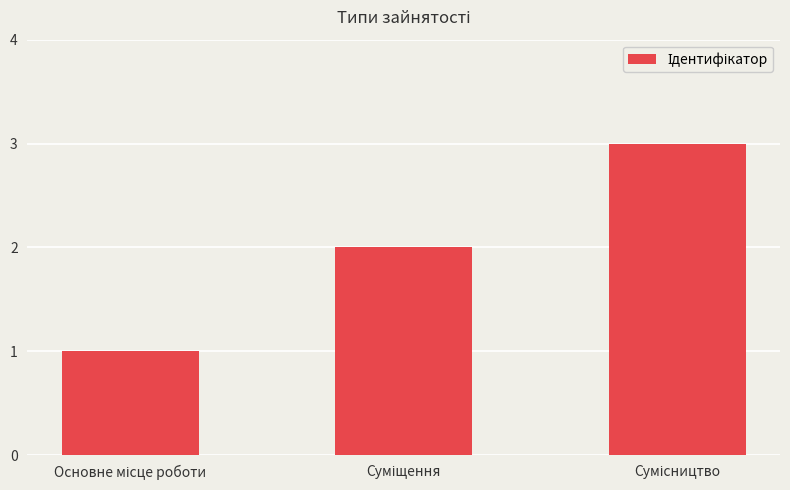

What is the average value?

2